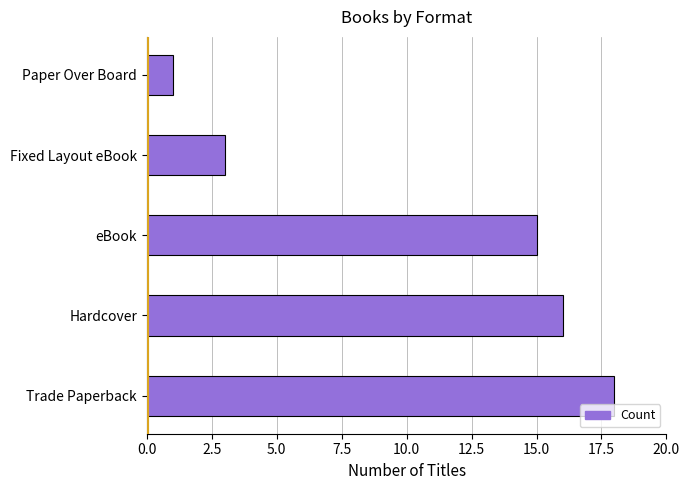

List the labels in order of value, largest first.

Trade Paperback, Hardcover, eBook, Fixed Layout eBook, Paper Over Board